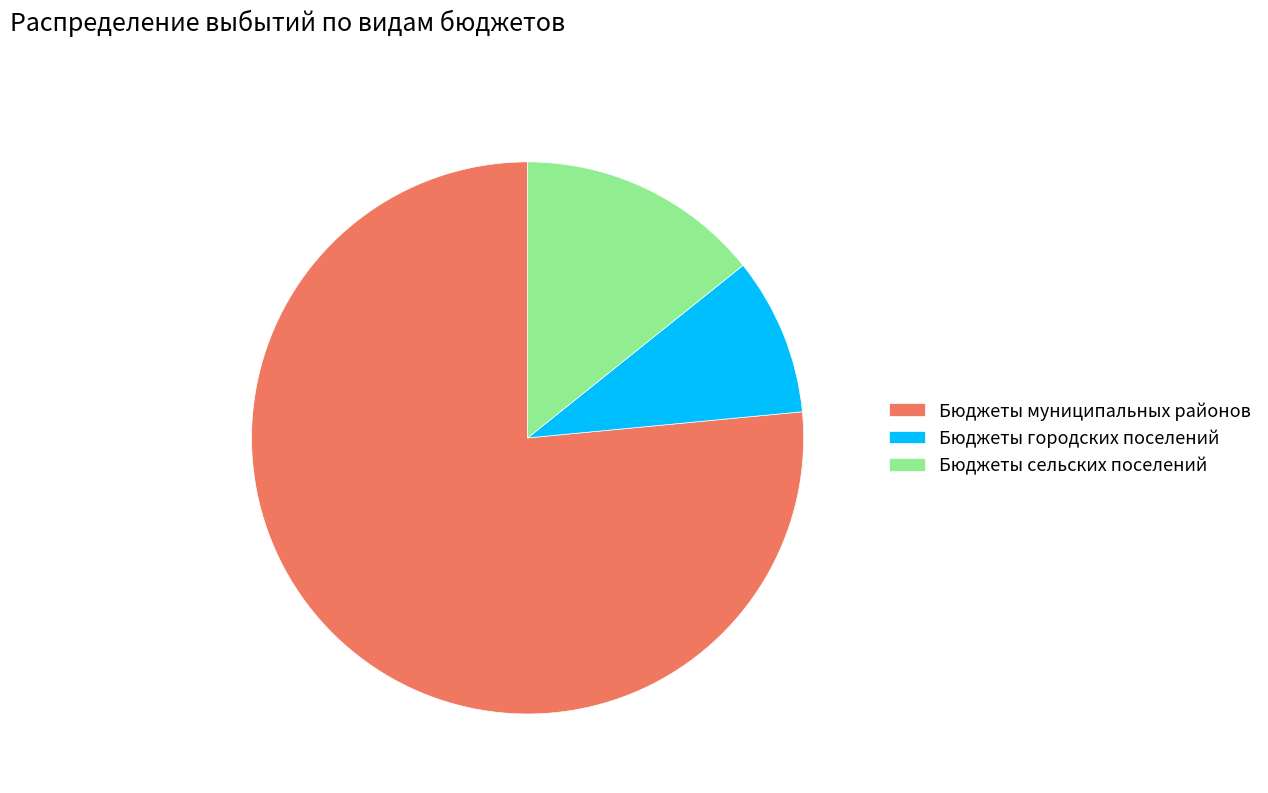

Count the number of slices in the pie.

3